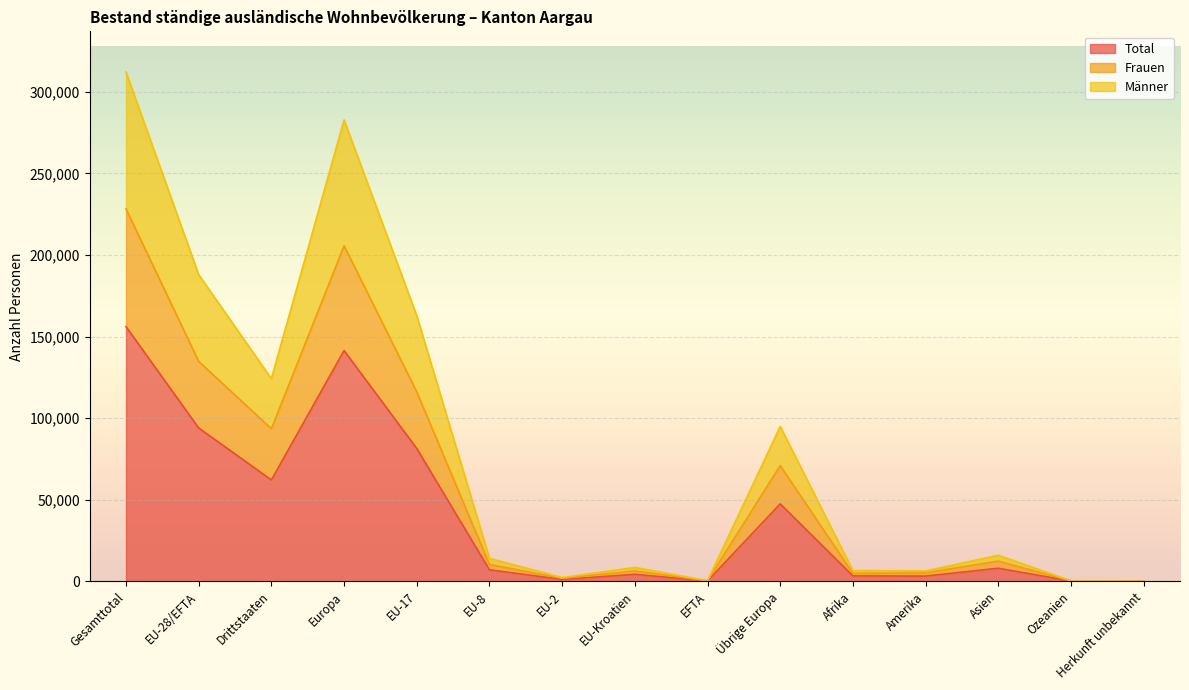

At which label is Männer closest to 156128?

EU-17